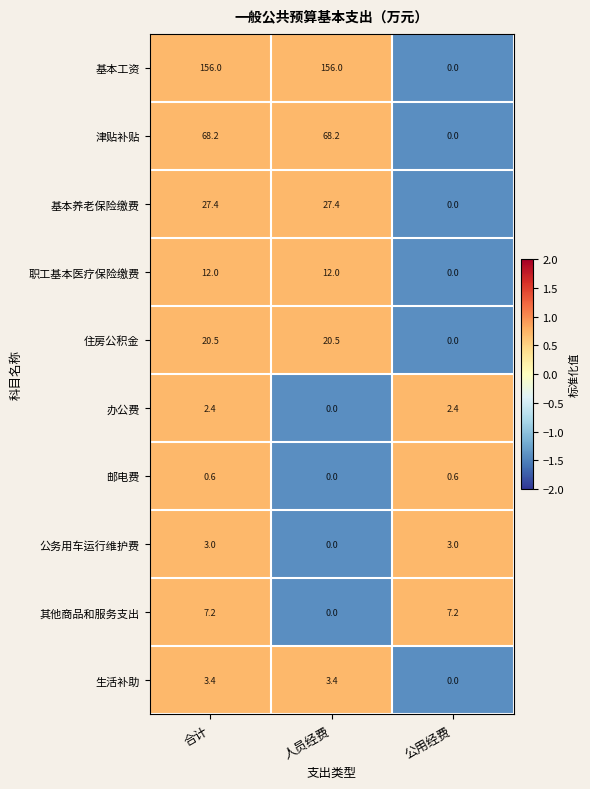

At which category is the sum across all series the highest?

合计